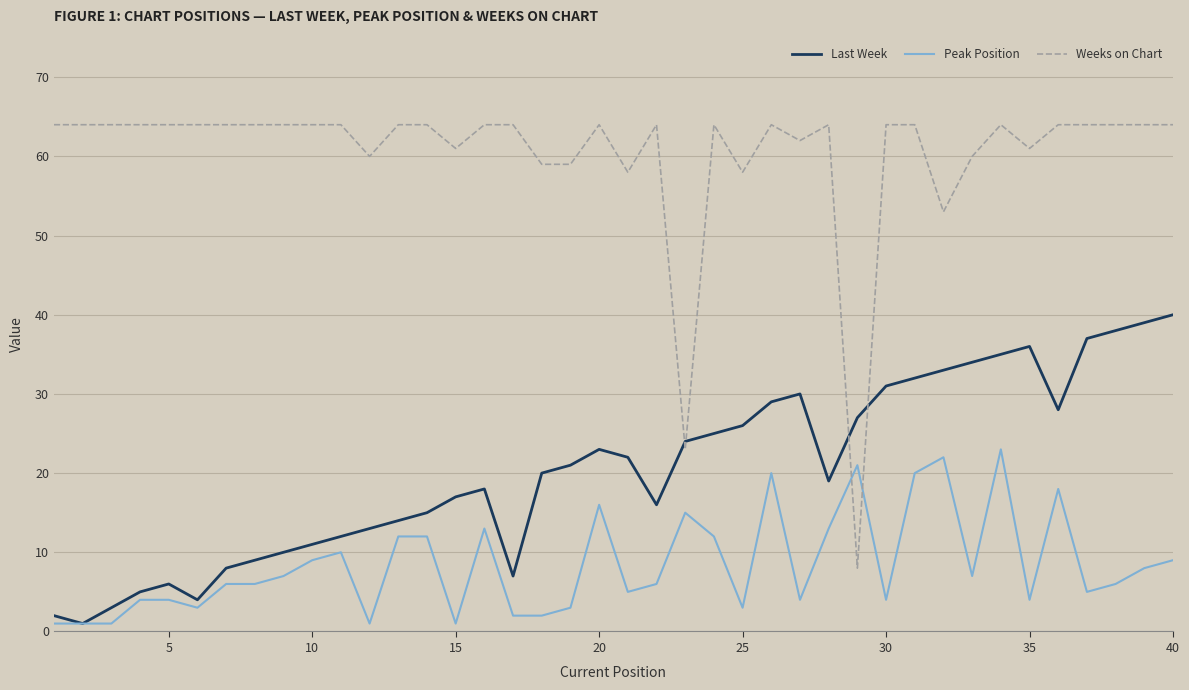

Which series has the largest range (max minus min)?

Weeks on Chart